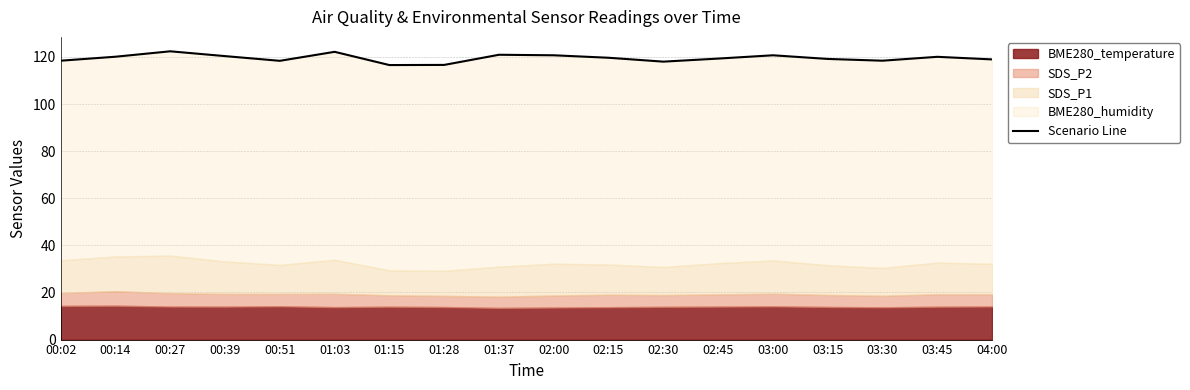

What is the change in value from 01:15 to 03:15?

+2.6